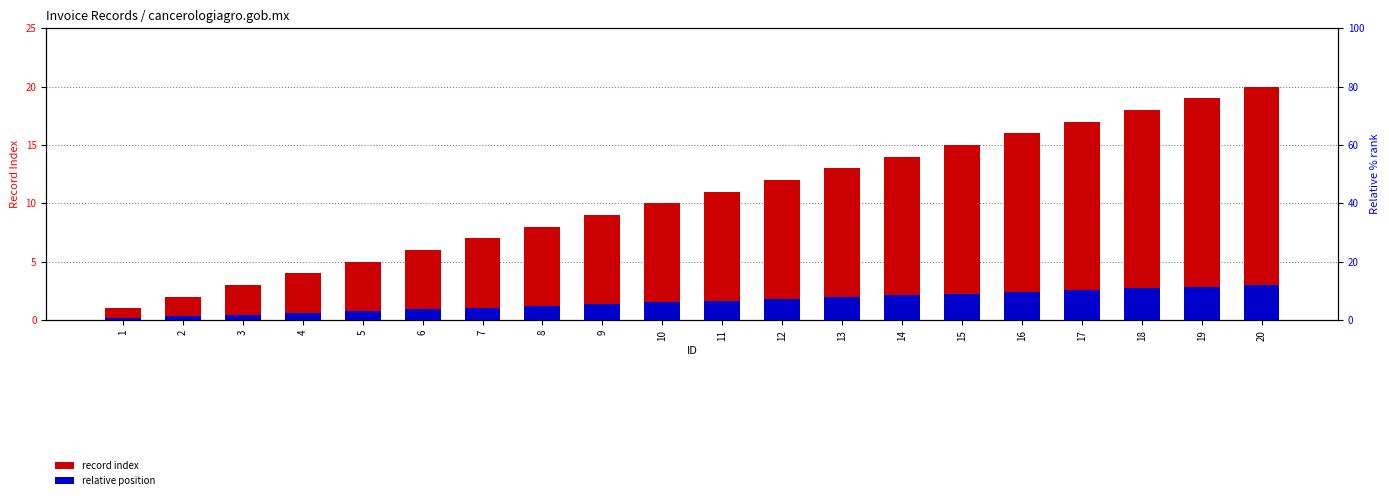

What is the maximum value for record index?

20.0